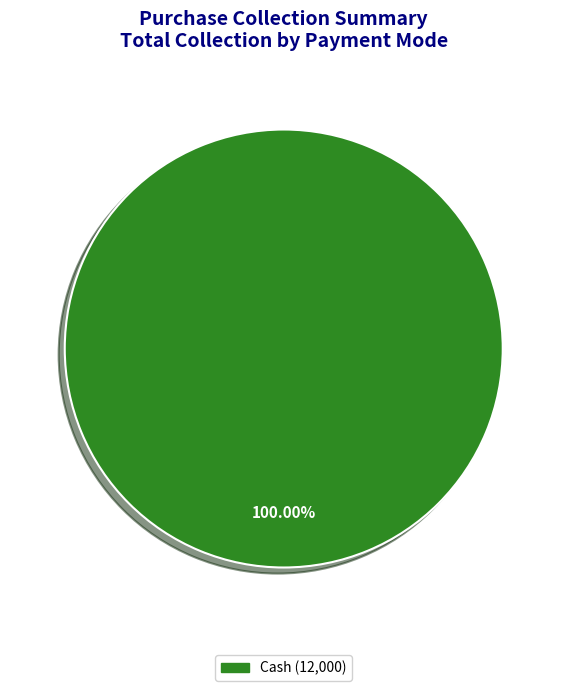

Is there any slice that represents more than half of the pie?

Yes